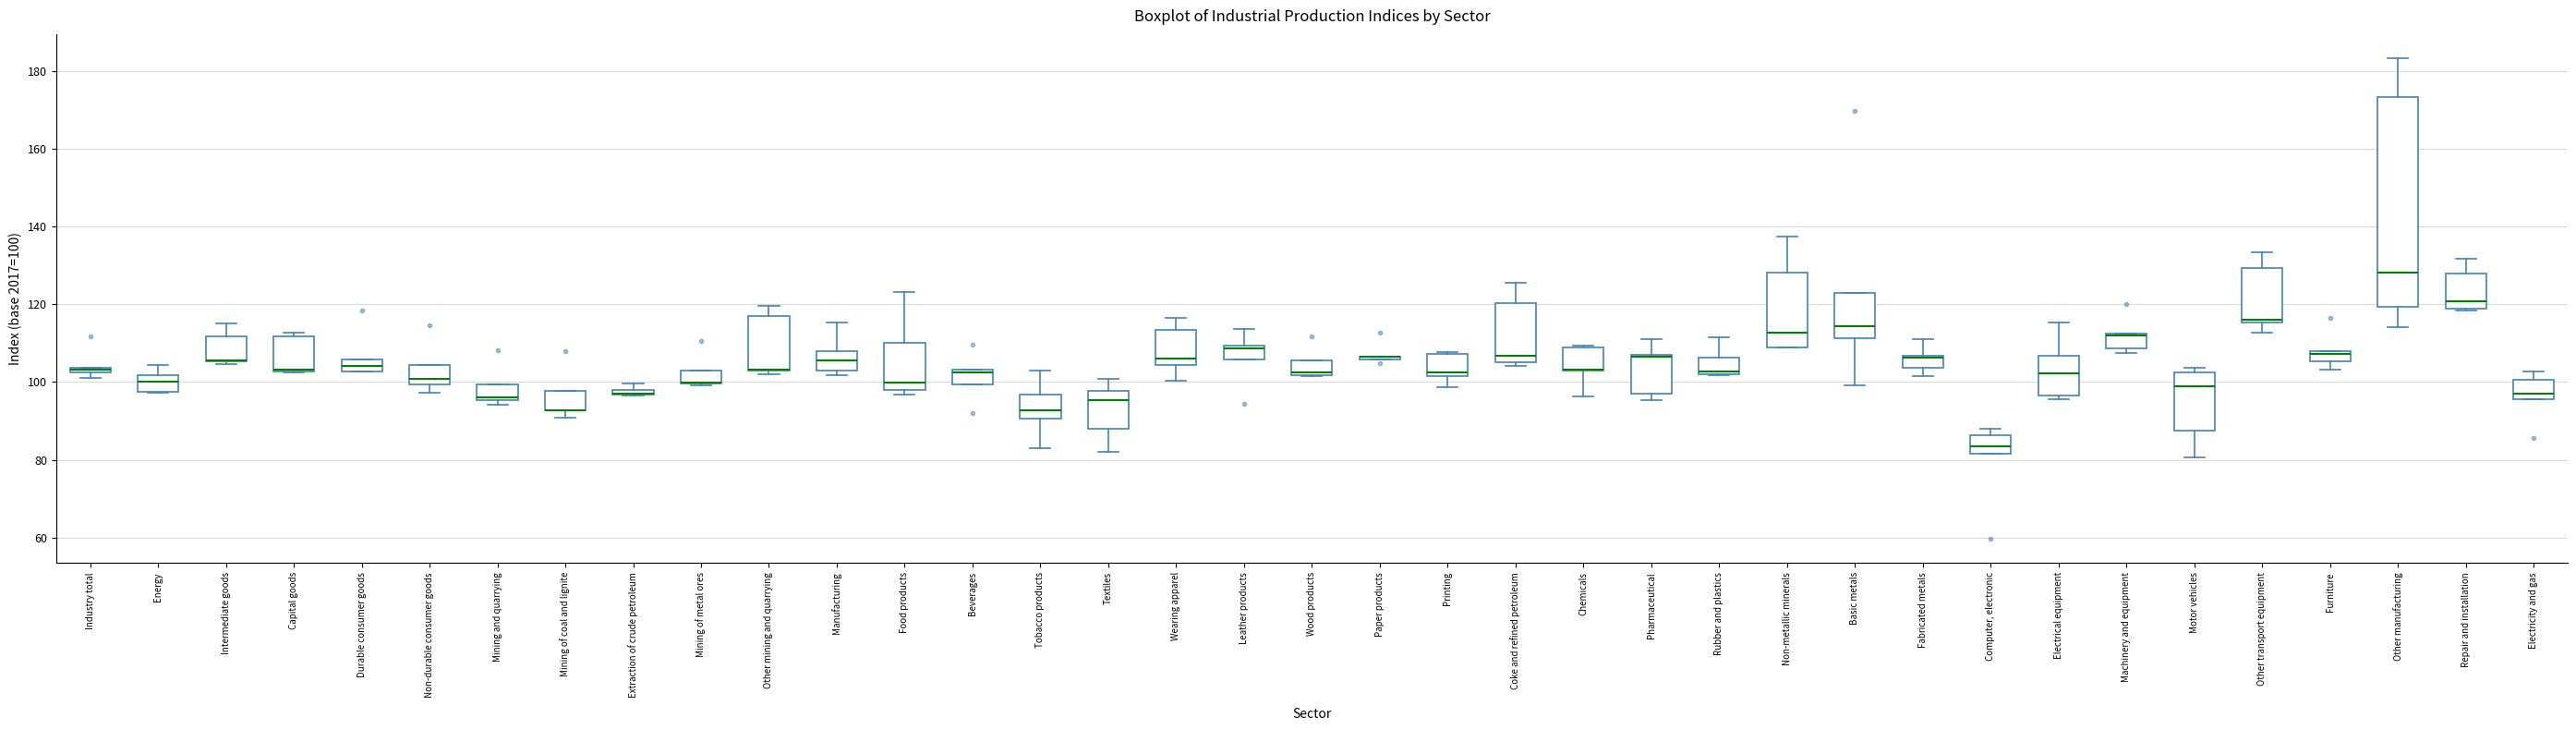

Comparing the boxes themselves (not the whiskers), which one is the tallest?

Other manufacturing